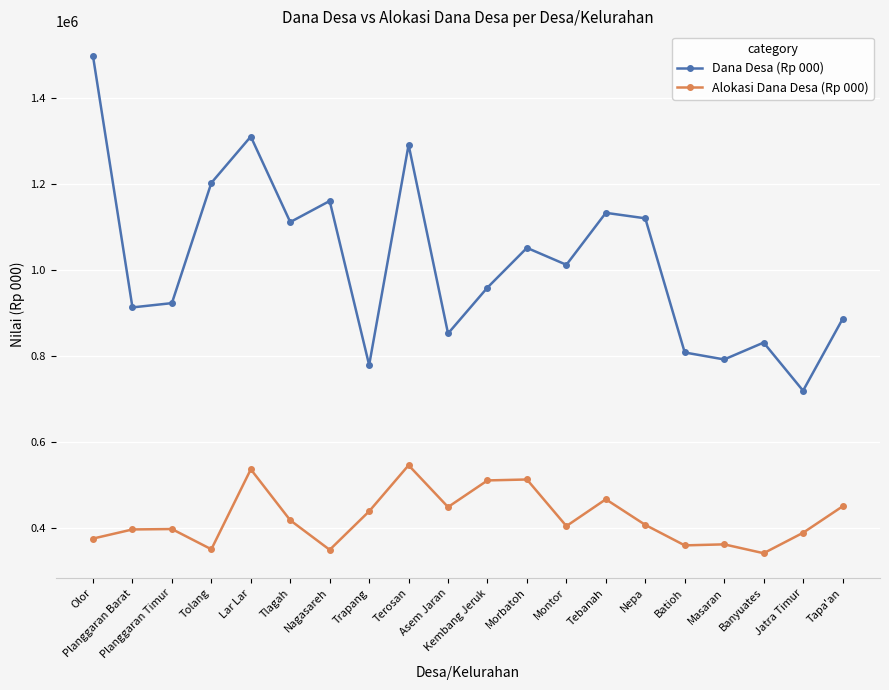

How many lines are shown in the chart?

2